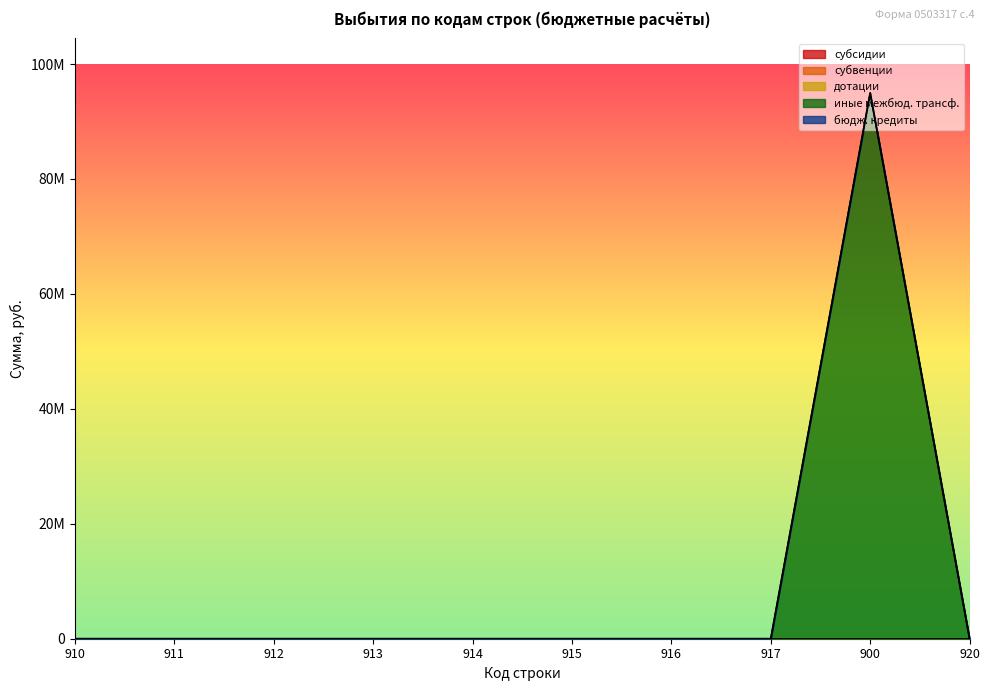

List the labels in order of иные межбюд. трансф. value, smallest first.

910, 911, 912, 913, 914, 915, 916, 917, 920, 900